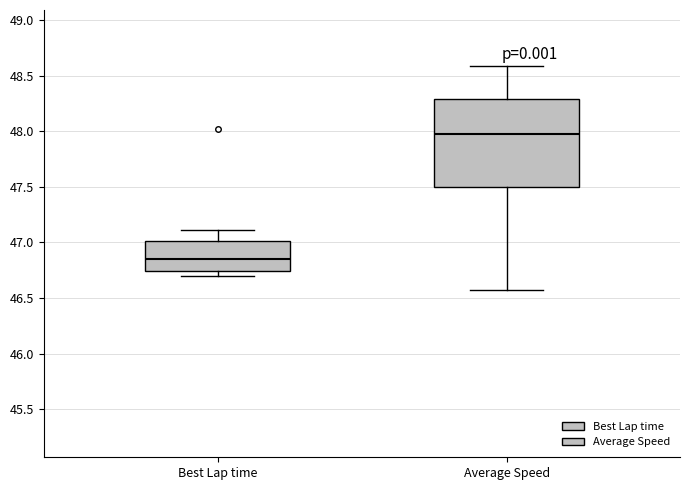

Where does the median line of the box for Best Lap time sit on the y-axis? The values are not printed on the chart, so give them approximately, as read against the axis.

46.85